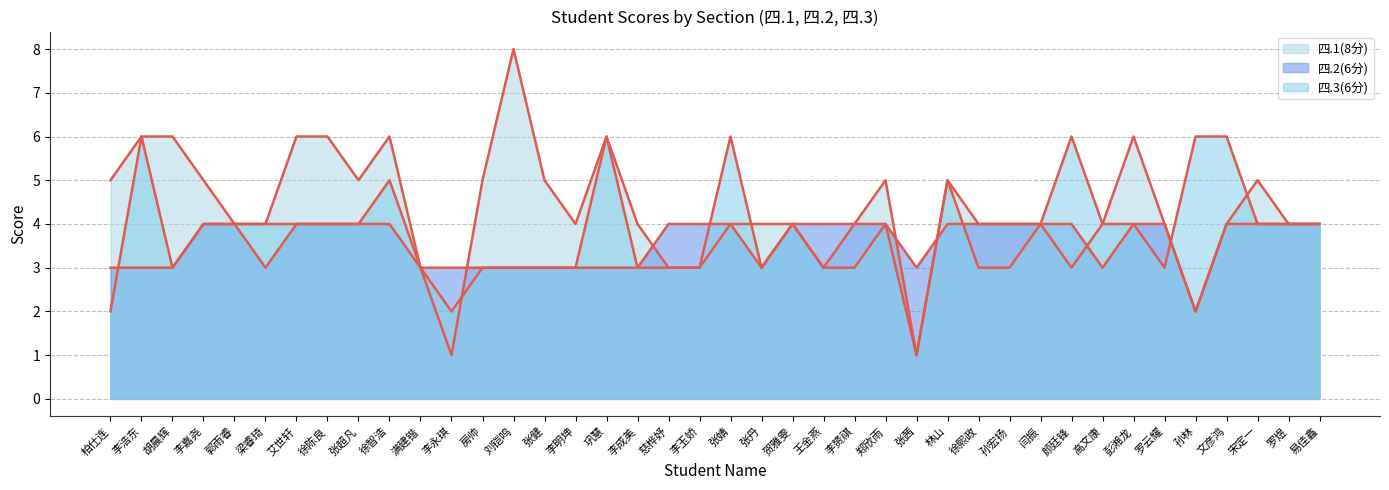

What is the label of the 29th point from the left?

徐熙政